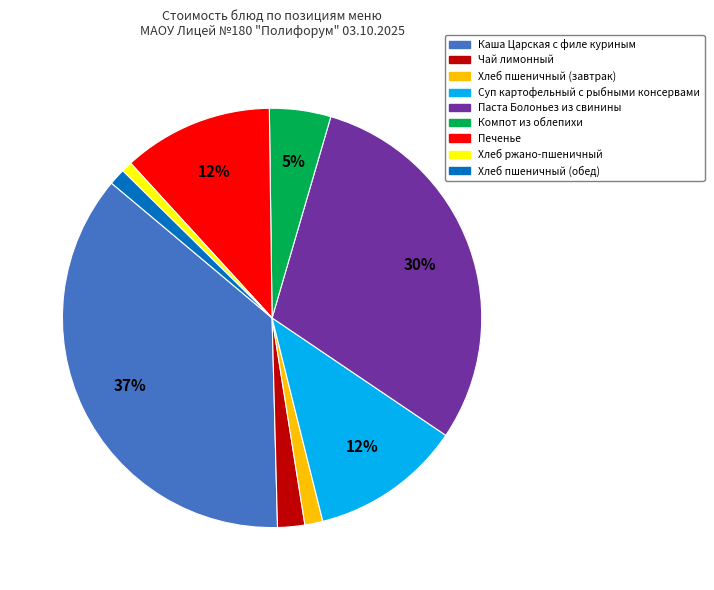

To the nearest percent, what is the combined percentage of Паста Болоньез из свинины and Печенье?

42%